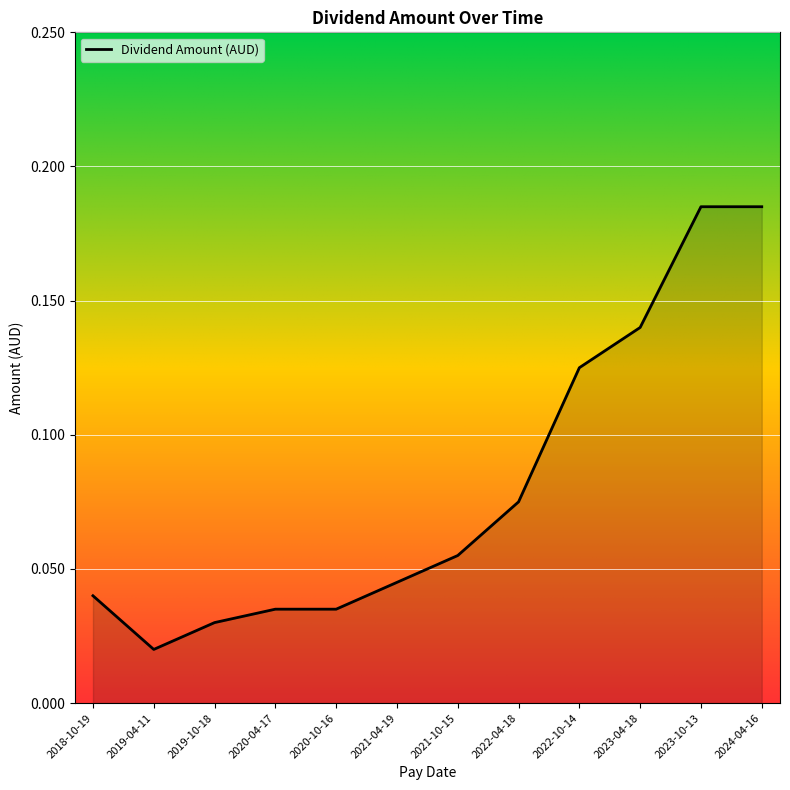

At which label is the value closest to 0?

2019-04-11